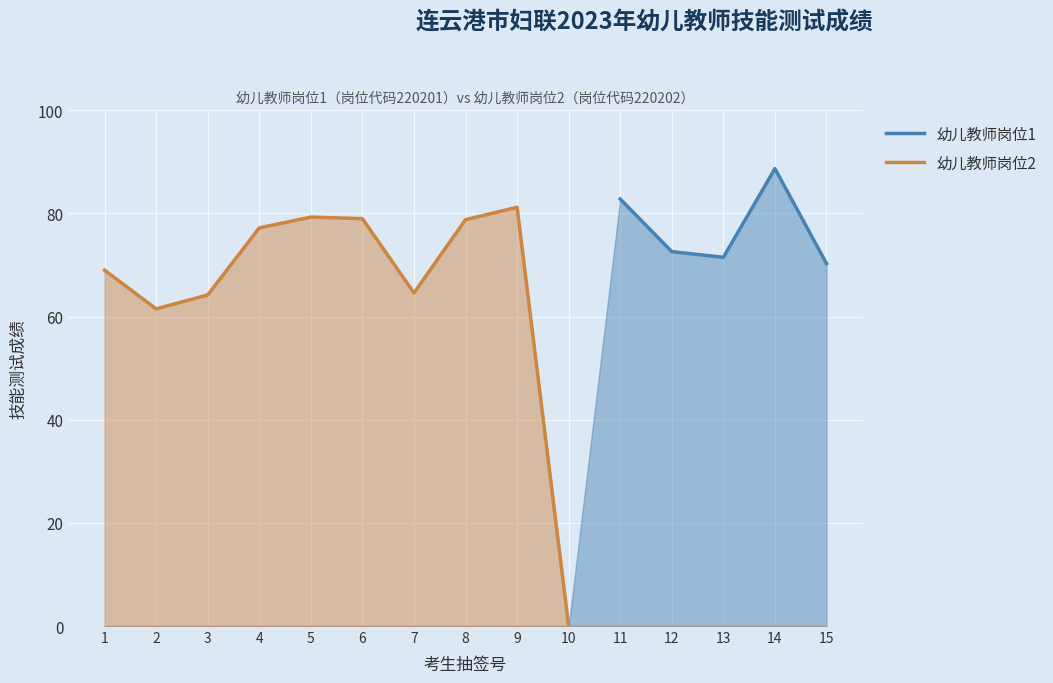

Does the chart display data point markers on the line(s)?

No